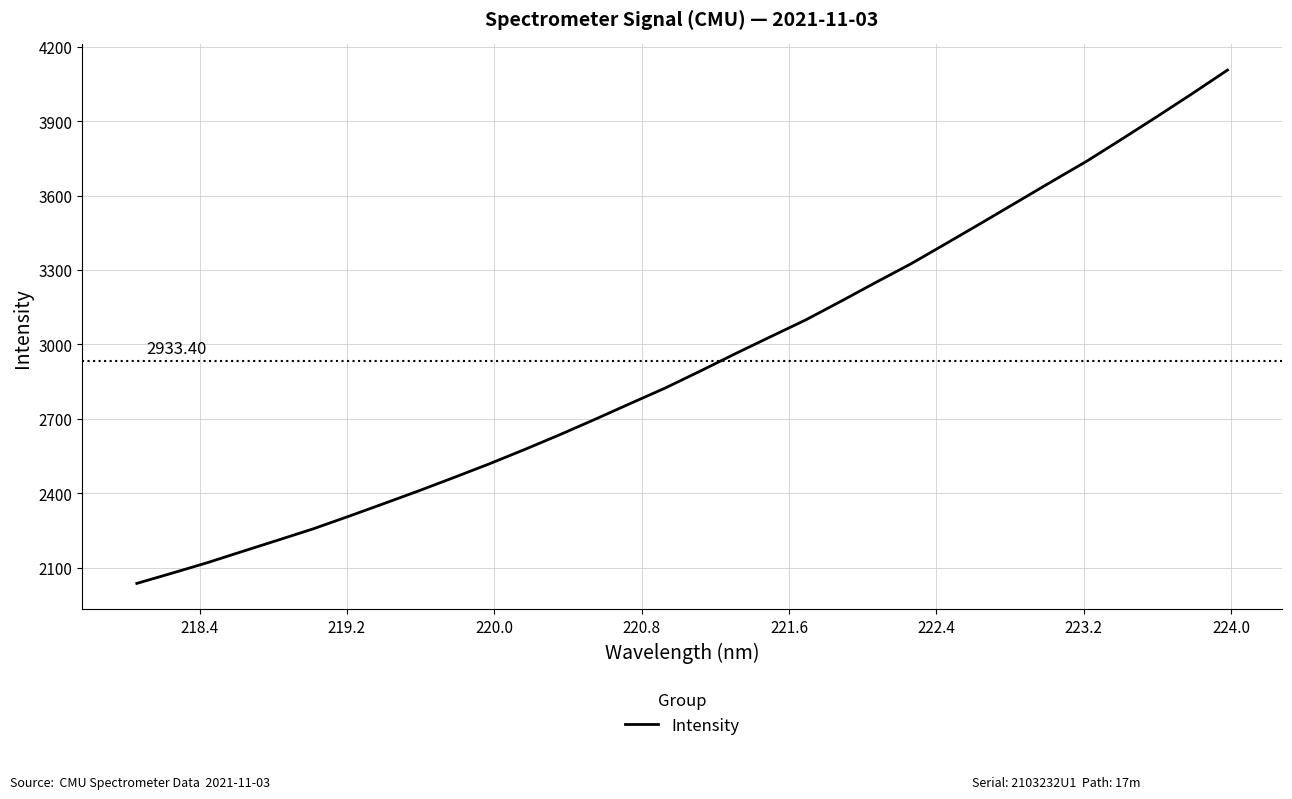

What is the difference between the maximum and minimum values?

2069.9